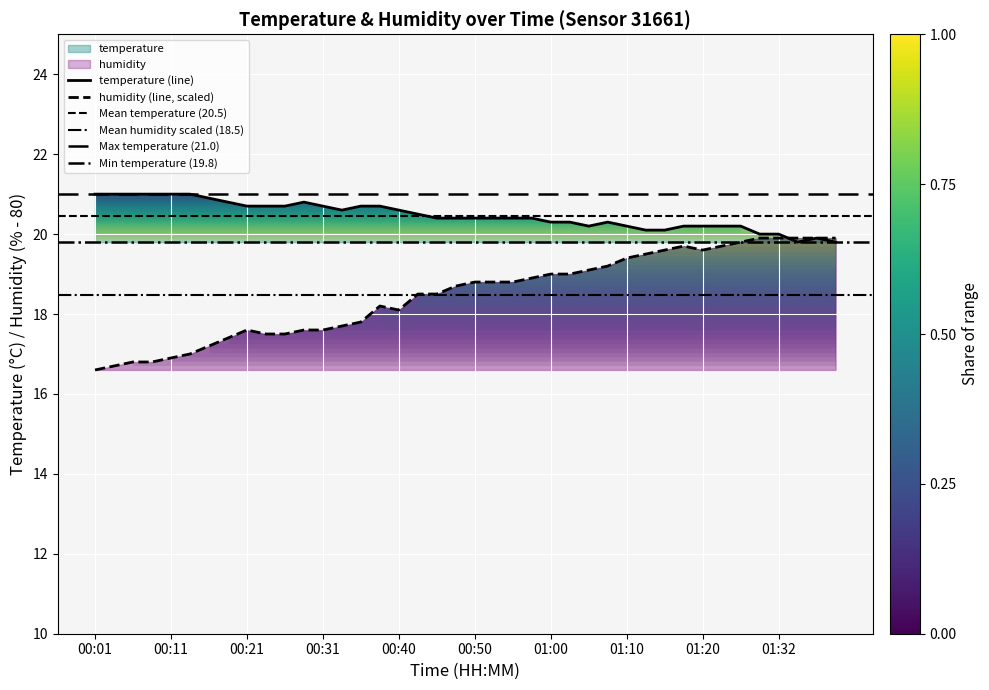

List the series in order of their overall mean, lowest first.

humidity, temperature